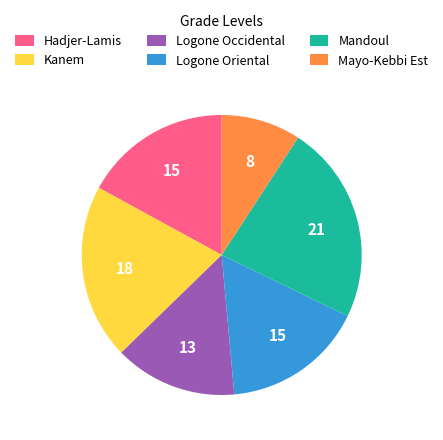

Count the number of slices in the pie.

6